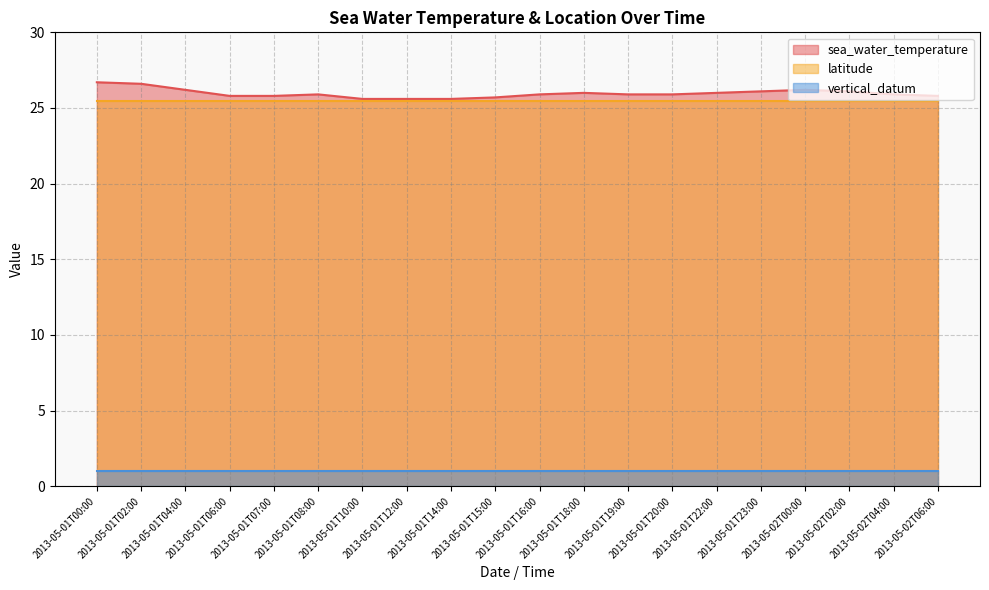

True or false: sea_water_temperature has a value of 25.9 at 2013-05-02T04:00.

True